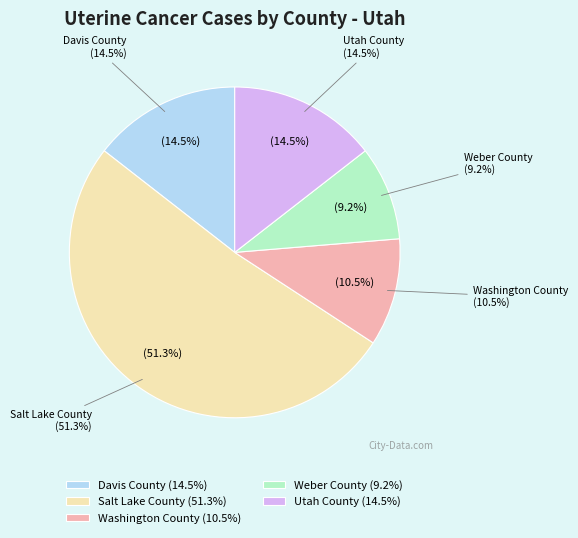

Combined, do Utah County and Davis County account for over 50%?

No